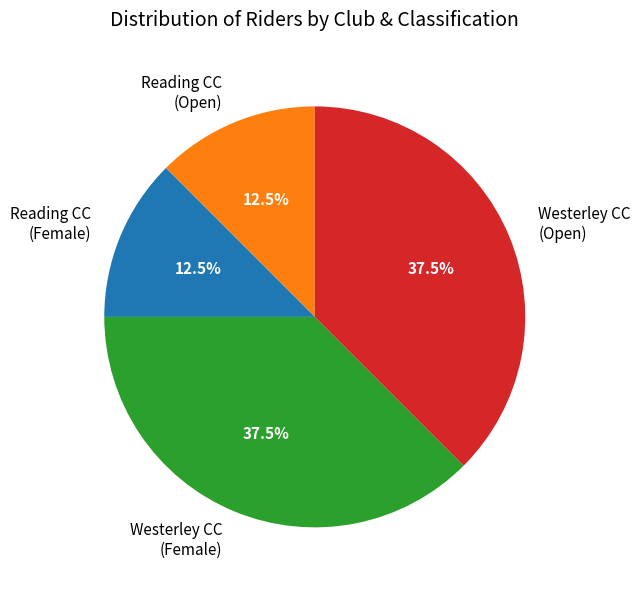

What percentage do Westerley CC (Female) and Westerley CC (Open) together represent?

75.0%